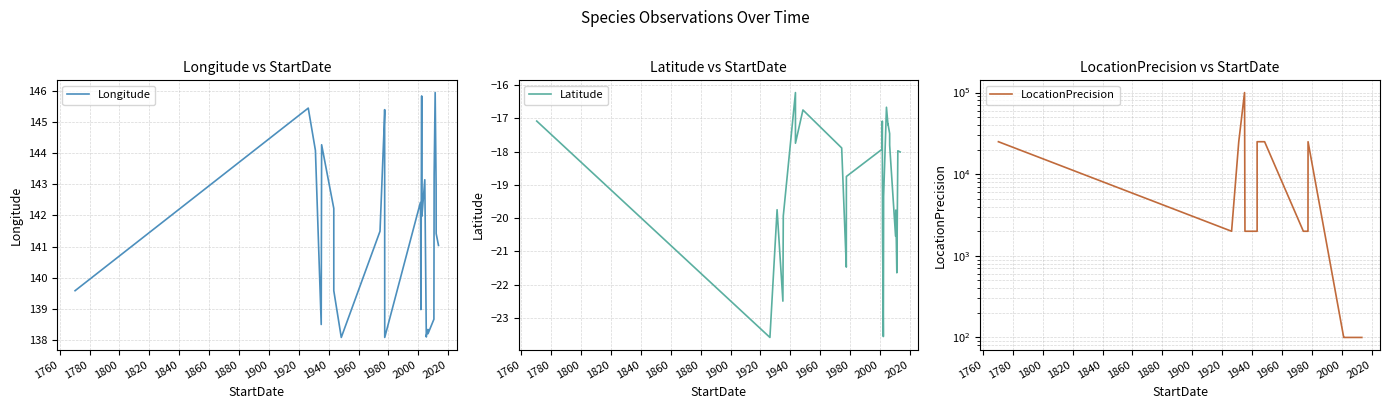

List the series in order of their peak value, lowest first.

Latitude, Longitude, LocationPrecision